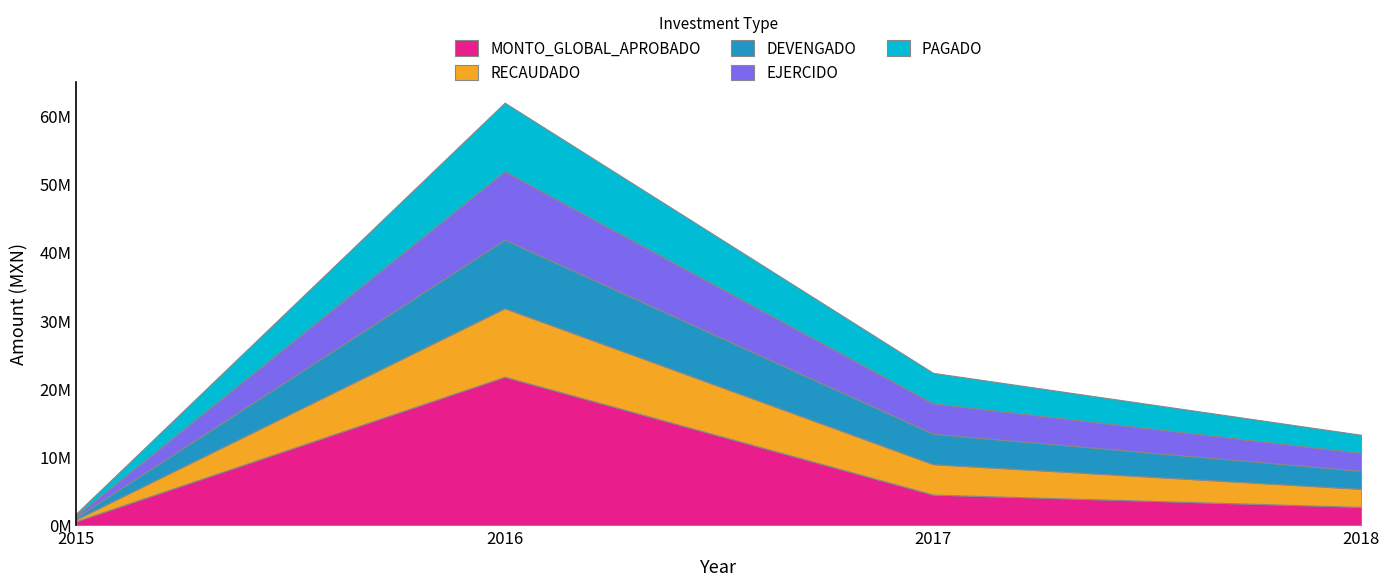

Reading left to right, list all the values displayed in this chart.

MONTO_GLOBAL_APROBADO: 2015=570539.0	2016=21754947.9	2017=4468111.6	2018=2662611.0
RECAUDADO: 2015=284060.0	2016=10049728.0	2017=4462766.7	2018=2642137.5
DEVENGADO: 2015=284060.0	2016=10049728.0	2017=4462766.7	2018=2642137.5
EJERCIDO: 2015=284060.0	2016=10049728.0	2017=4462766.7	2018=2642137.5
PAGADO: 2015=284060.0	2016=10049728.0	2017=4462766.6	2018=2642137.5